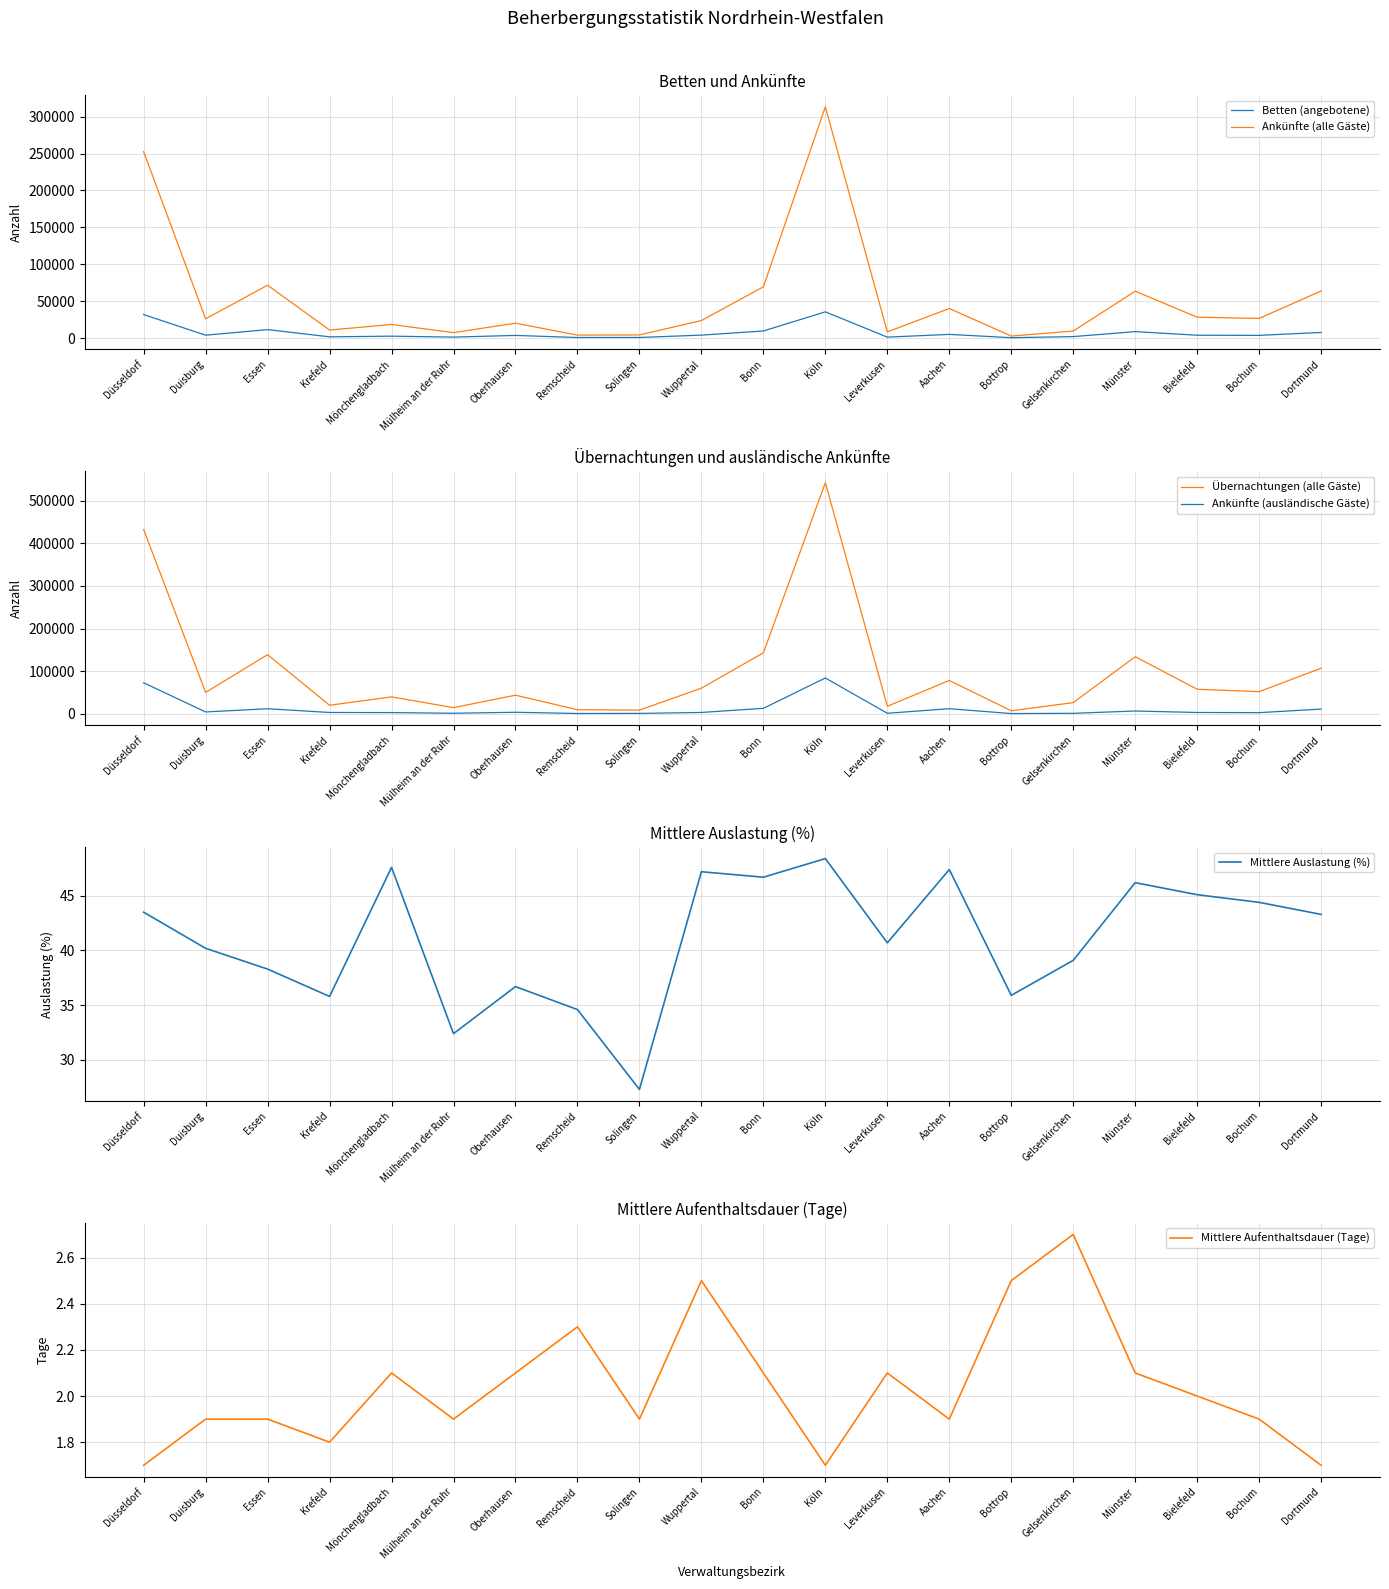

What value does the Übernachtungen (alle Gäste) series have at Bonn?

142991